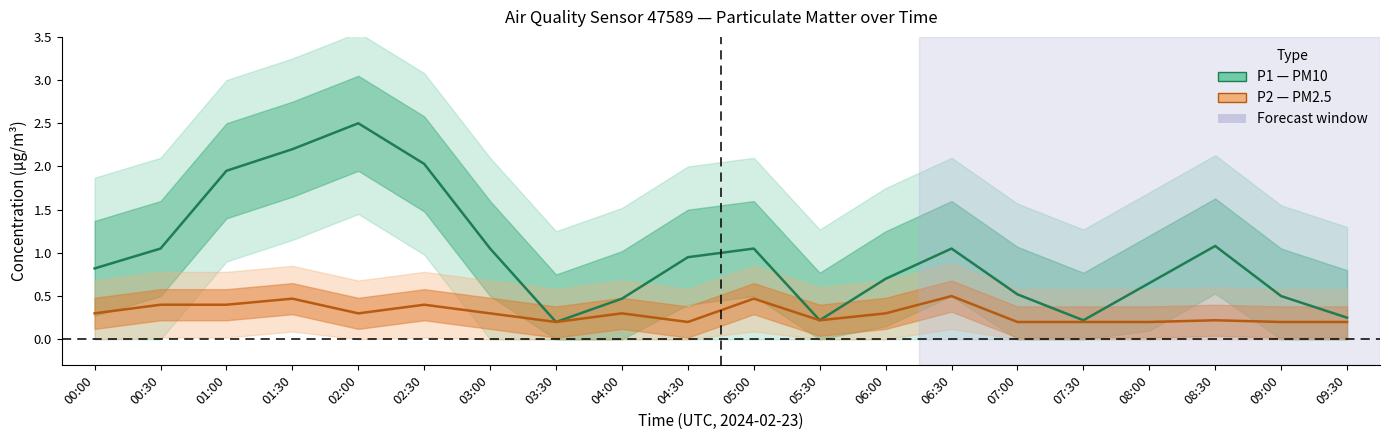

Between 00:00 and 01:00, which series saw the biggest shift?

P1